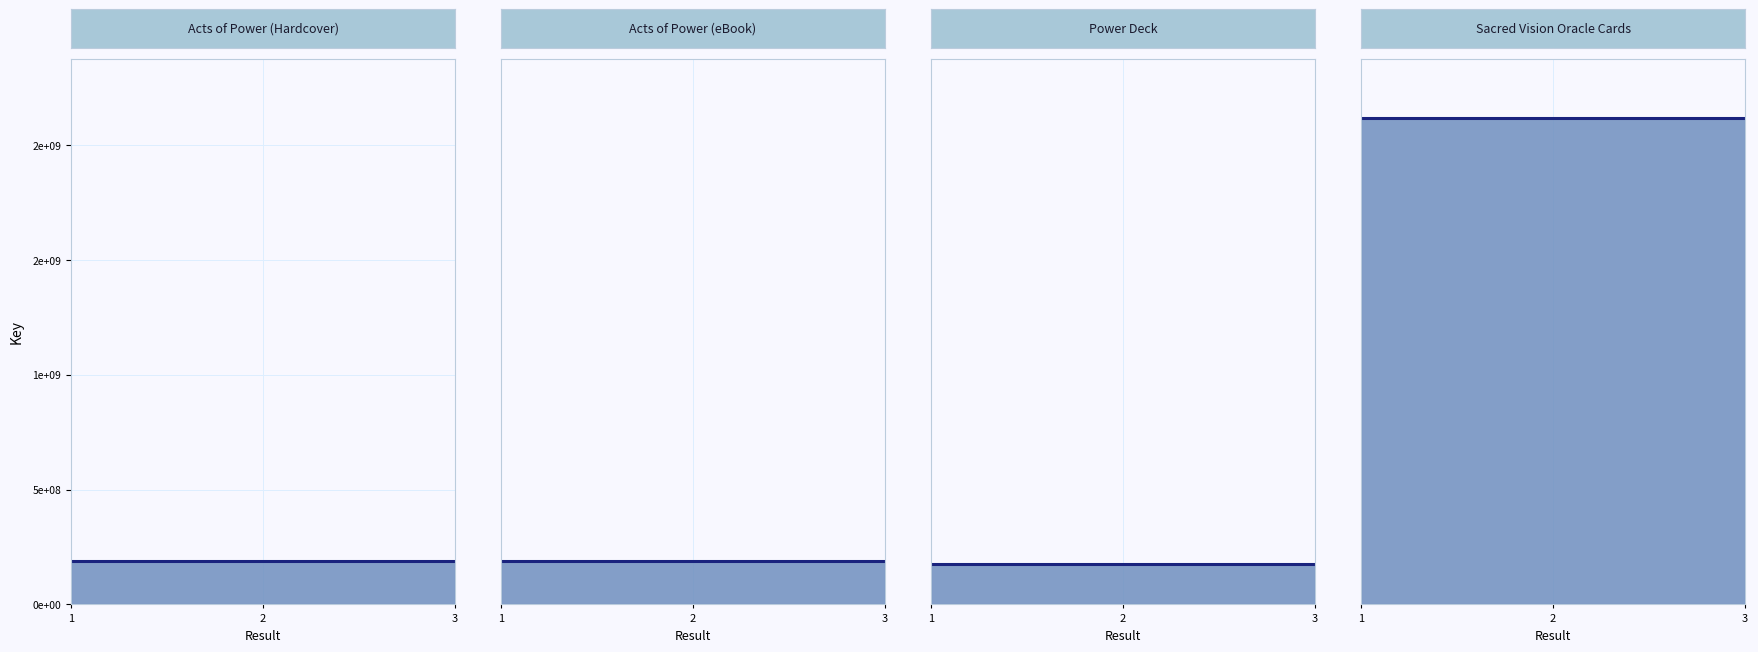

What value does the Power Deck series have at 1?

174952602